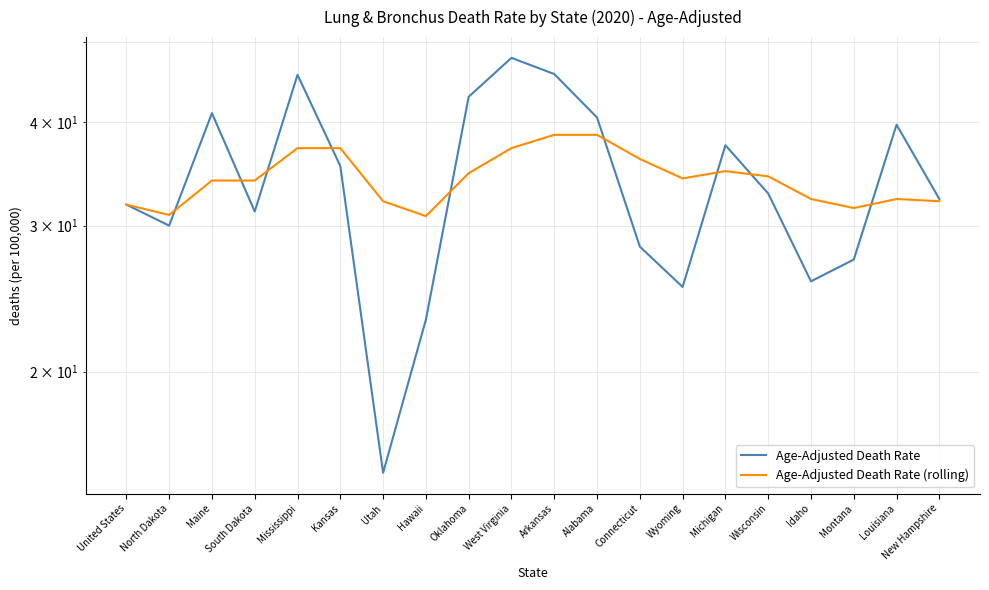

What value does the Age-Adjusted Death Rate (rolling) series have at Louisiana?

32.3